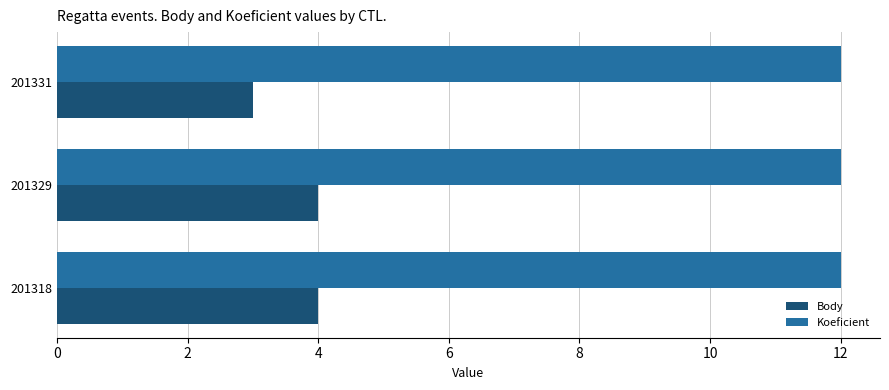

What is the sum of the Koeficient values at 201318 and 201329?

24